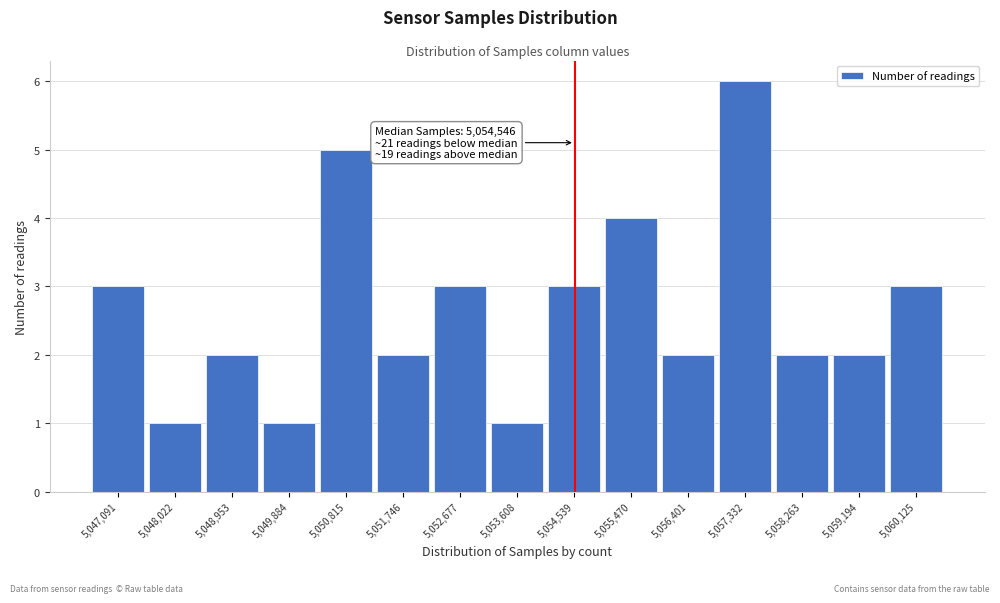

Over which range of the x-axis is the bar tallest?

5056900 to 5057800